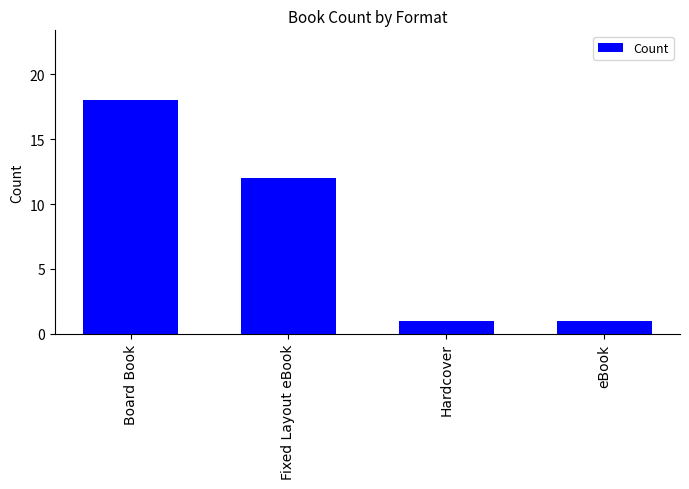

Are the bars horizontal?

No